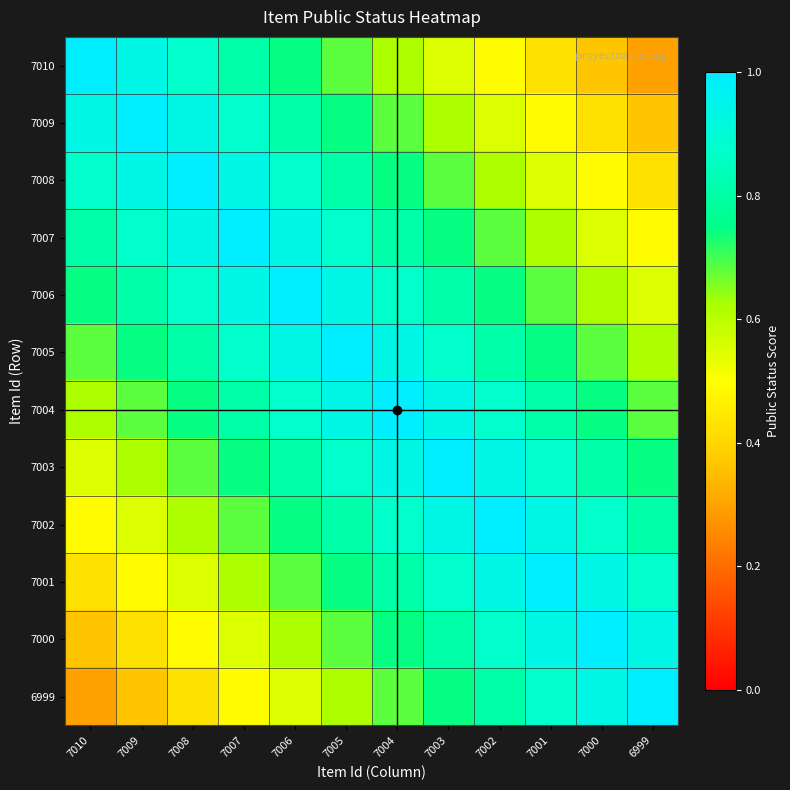

What is the greatest value displayed?

1.0